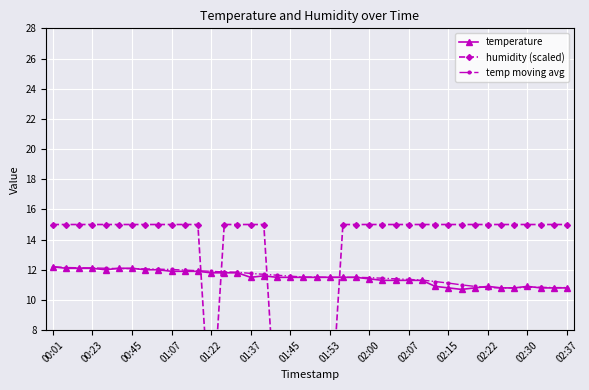

What value does the temperature series have at 38?

10.8